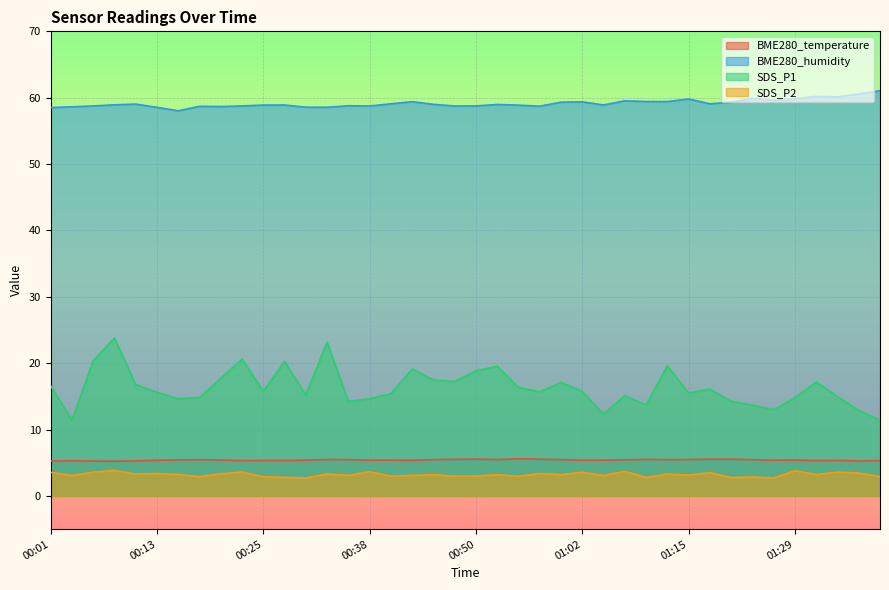

What is the label of the 6th point from the right?

01:26